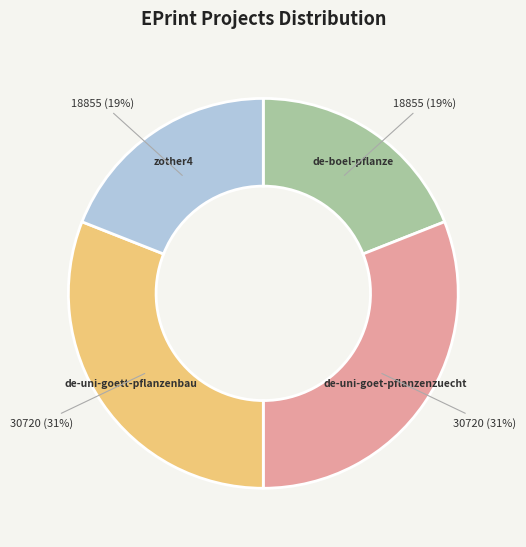

To the nearest percent, what is the difference between the largest and smallest slice percentages?

12%